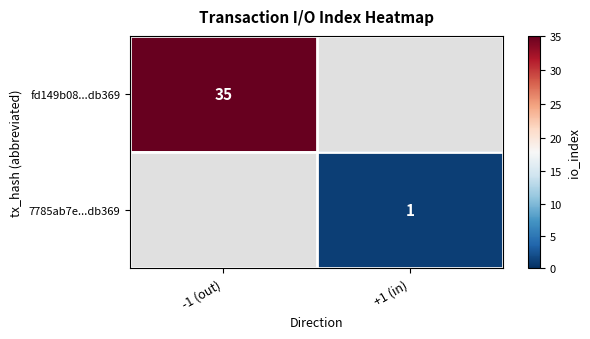

How many categories are shown in the chart?

2